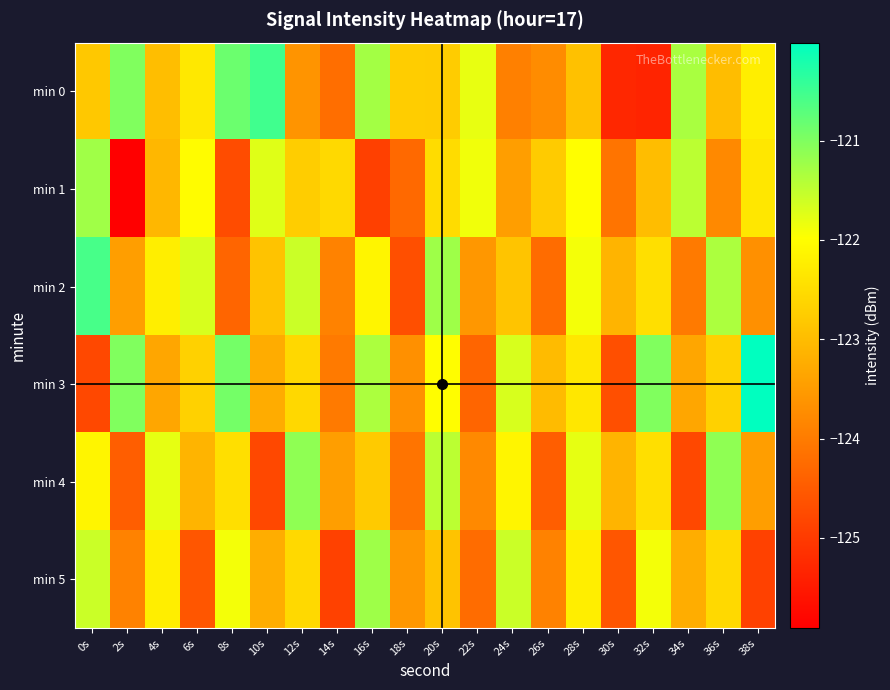

At 8s, list the series in order from largest to smallest.

min 0, min 3, min 5, min 4, min 2, min 1